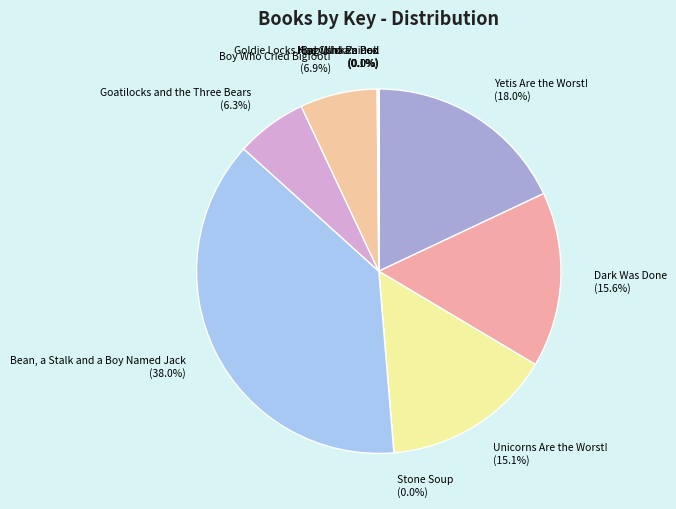

True or false: Boy Who Cried Bigfoot! accounts for 7% of the total.

True